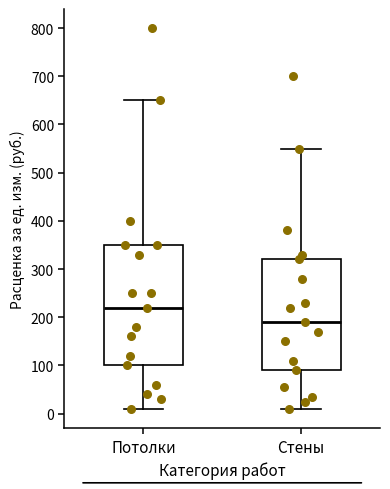

Which box has the highest median line?

Потолки